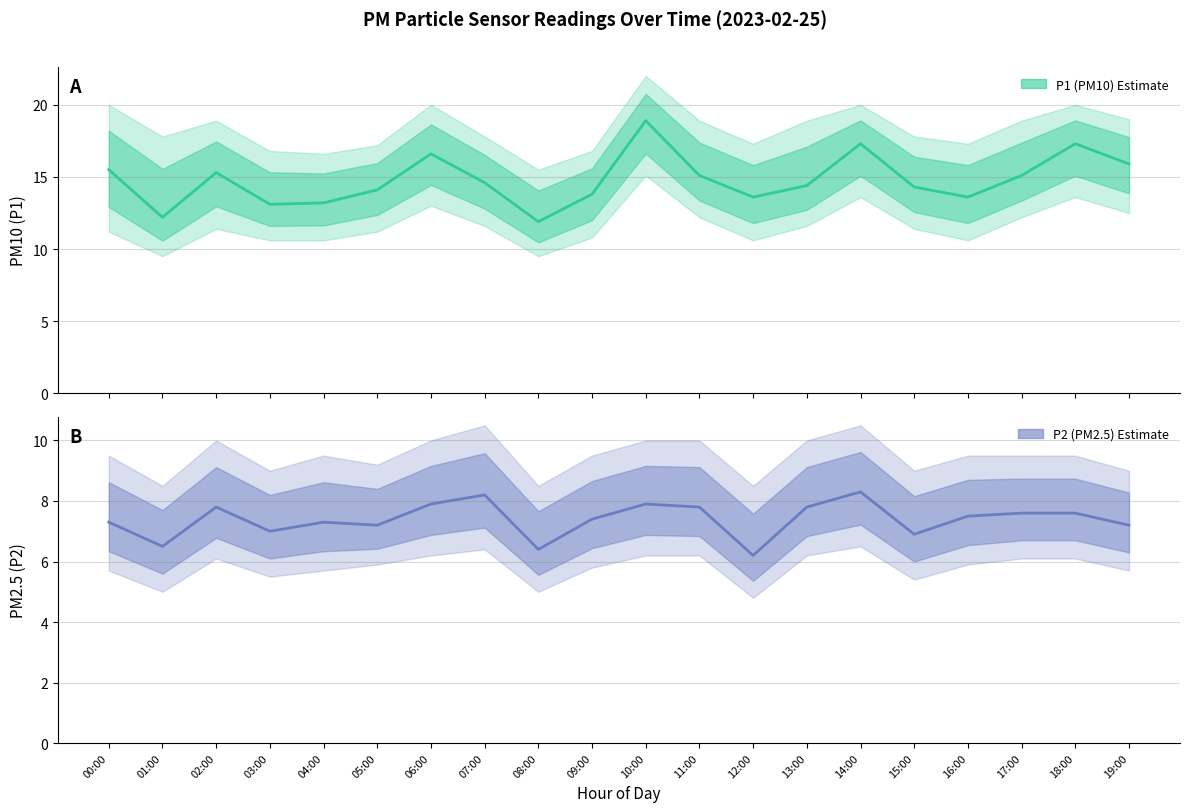

Which series has the largest total across all categories?

P1 (PM10)